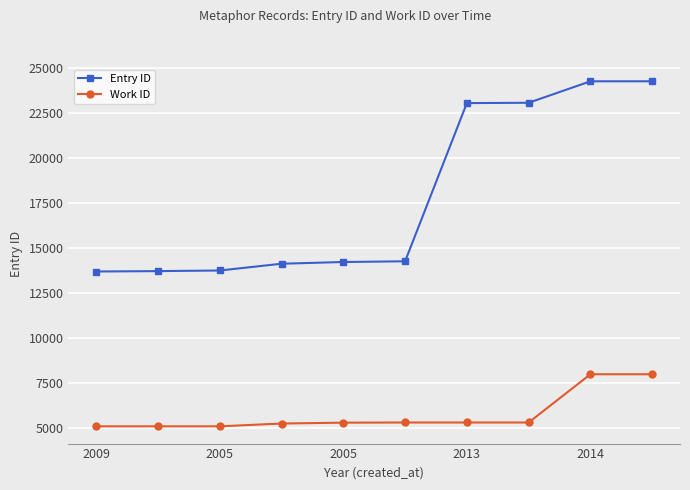

Which series has the largest total across all categories?

Entry ID